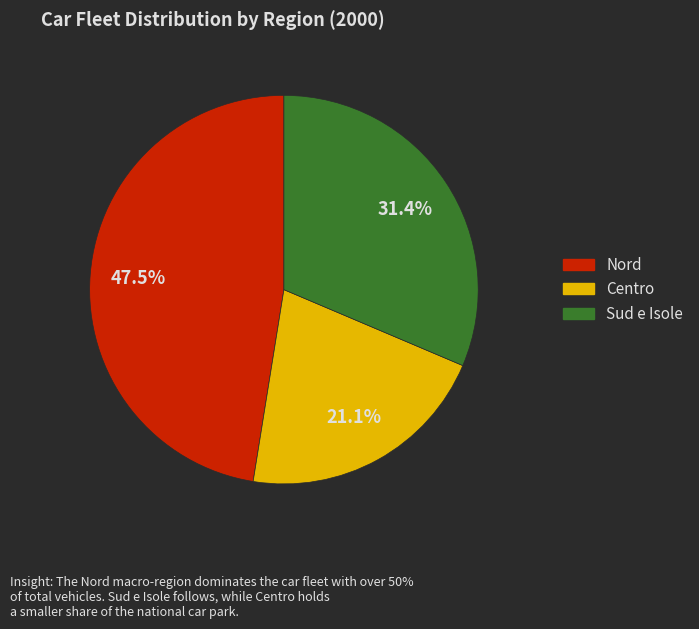

Does any single category account for the majority?

No